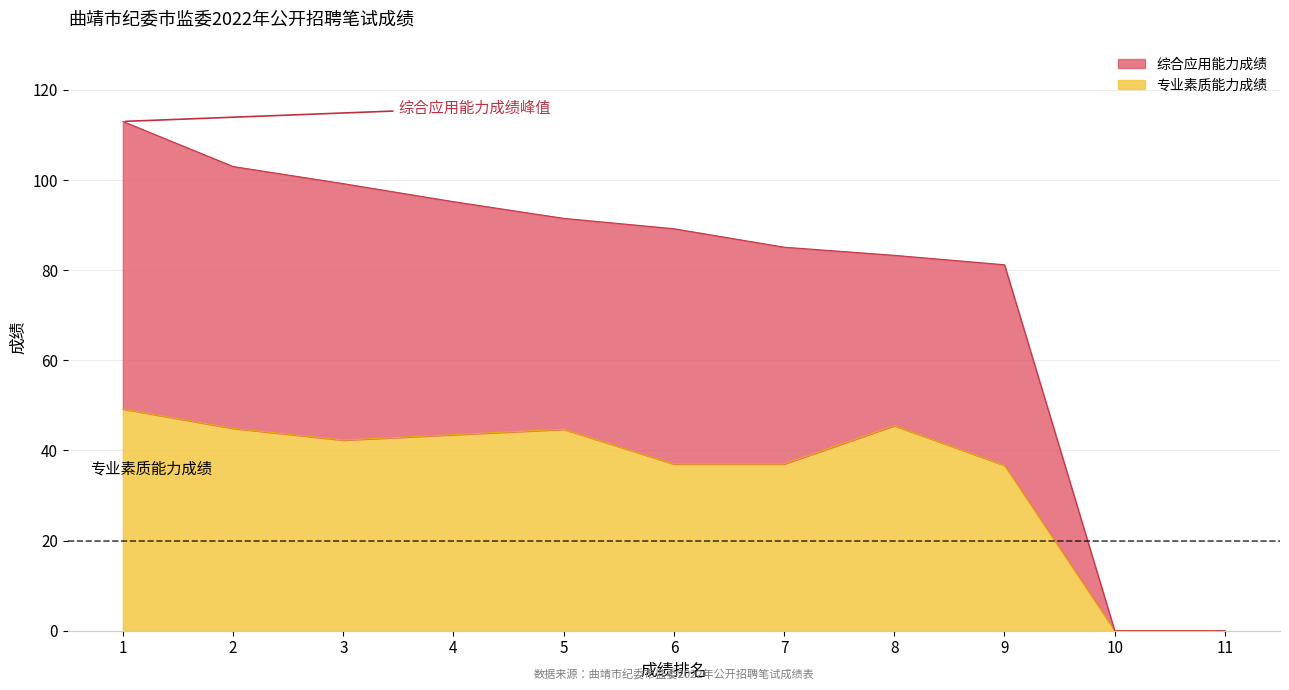

True or false: 综合应用能力成绩 and 专业素质能力成绩 intersect in this chart.

False